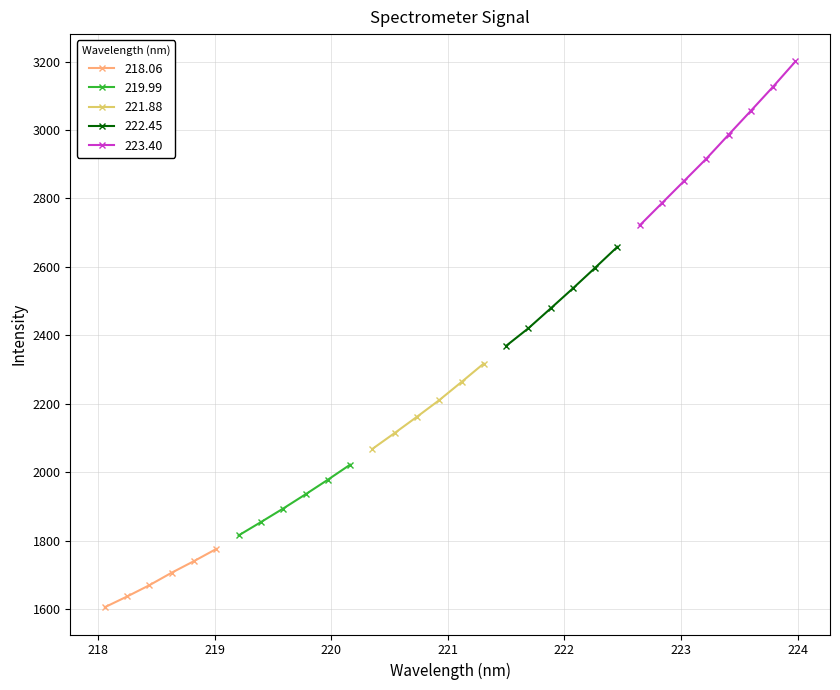

True or false: 218.06 has more than 2 points higher than both neighbors.

False